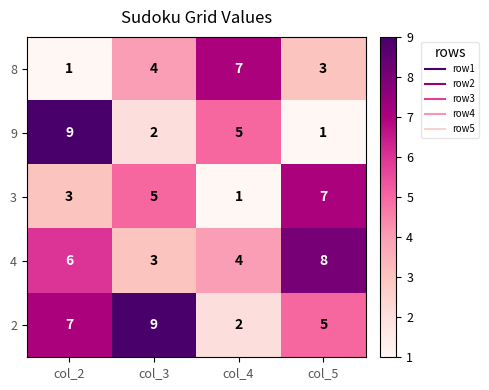

What is the difference between the 3 values at col_4 and col_5?

6